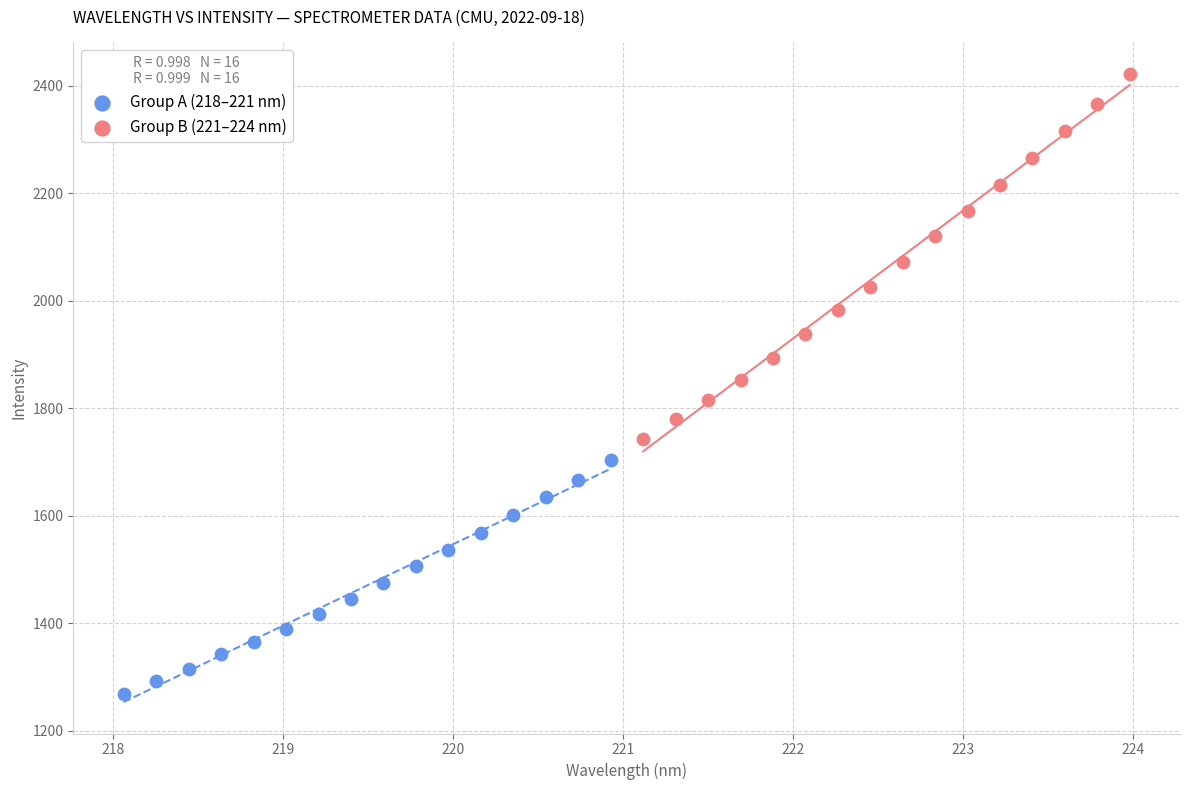

What are all the series names shown in the legend?

Group A (218–221 nm), Group B (221–224 nm)